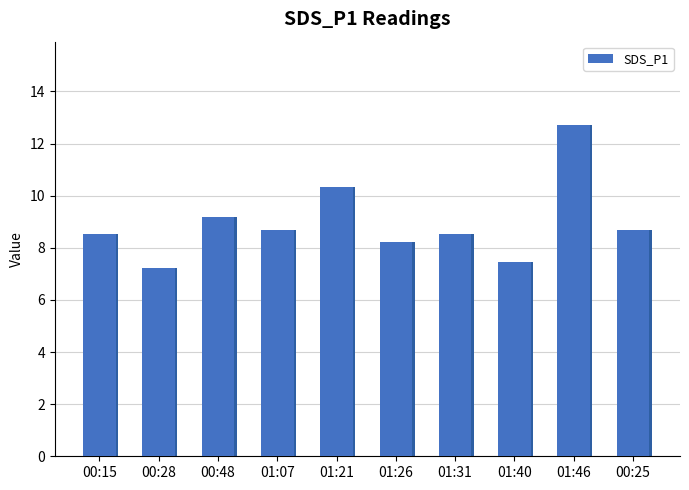

What is the change in value from 00:28 to 00:48?

+2.0